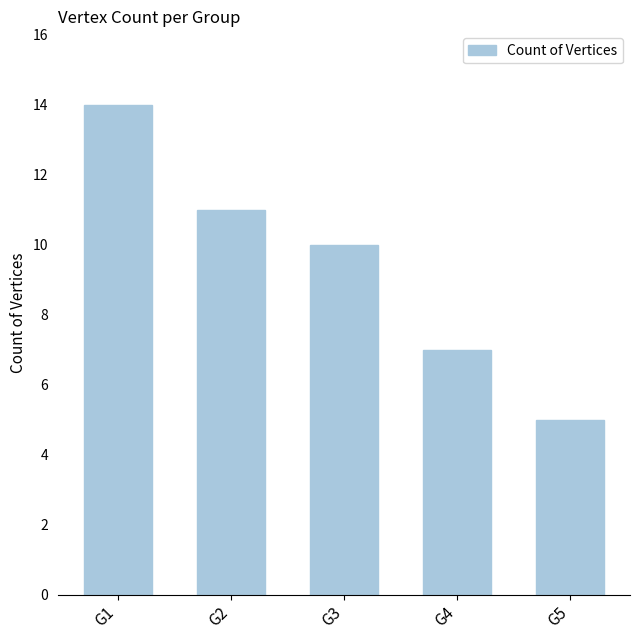

At which category does the chart reach its peak across all series?

G1